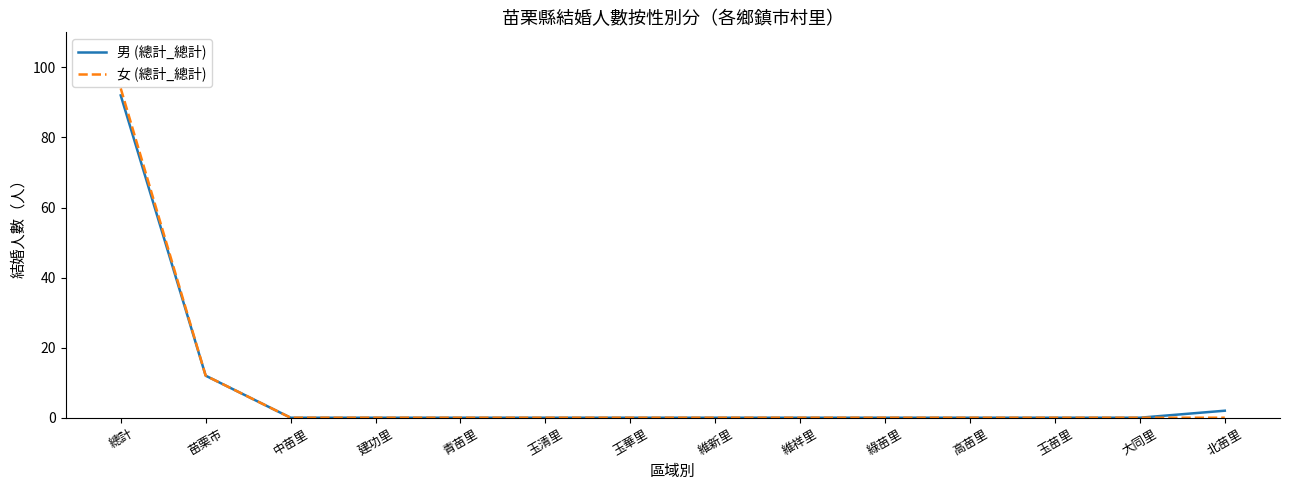

What is the maximum value shown in the chart?

94